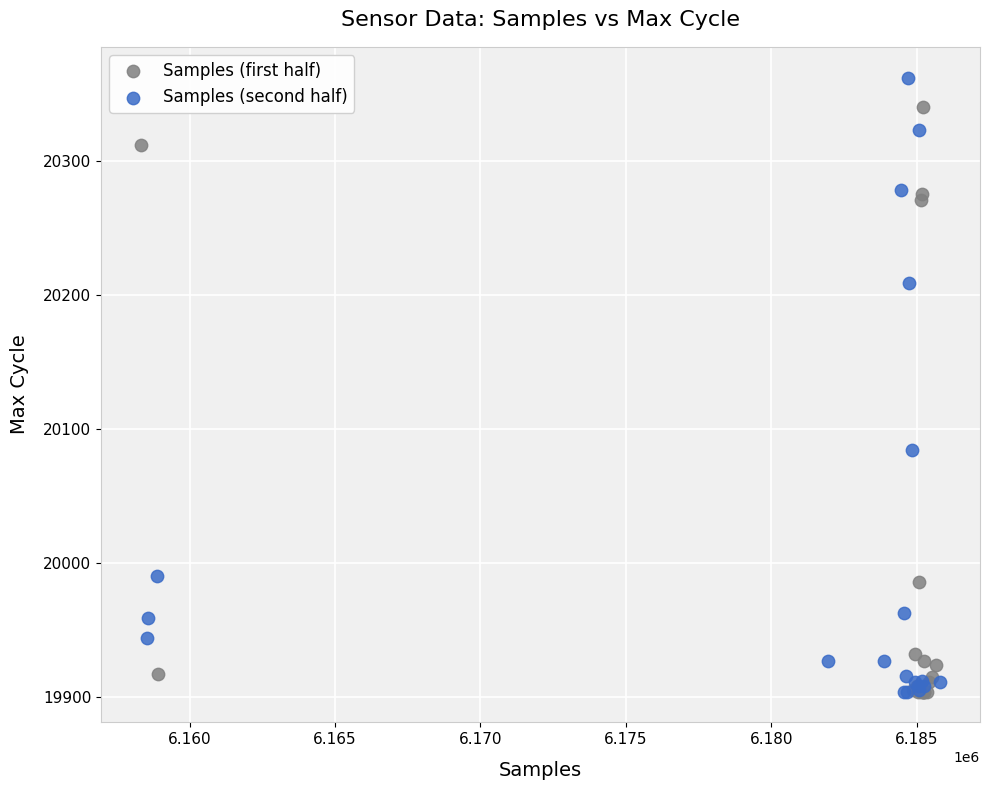

Which series contains the highest Y value?

Samples (second half)